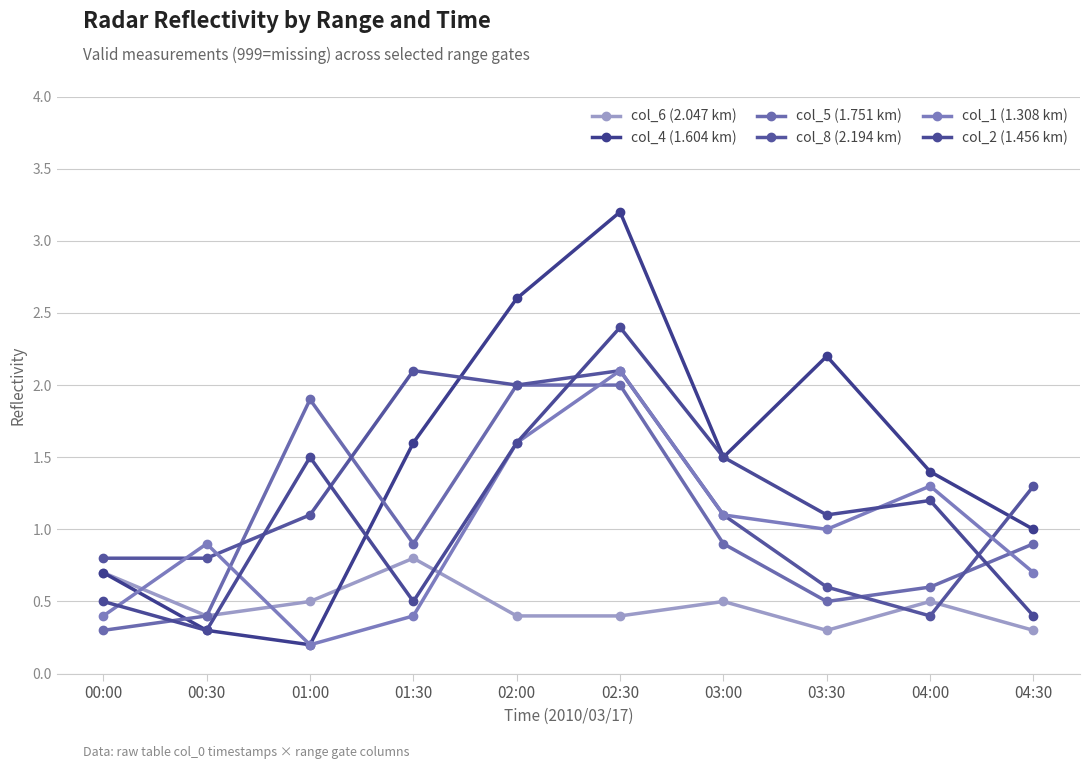

True or false: col_4 (1.604 km) and col_2 (1.456 km) intersect in this chart.

True